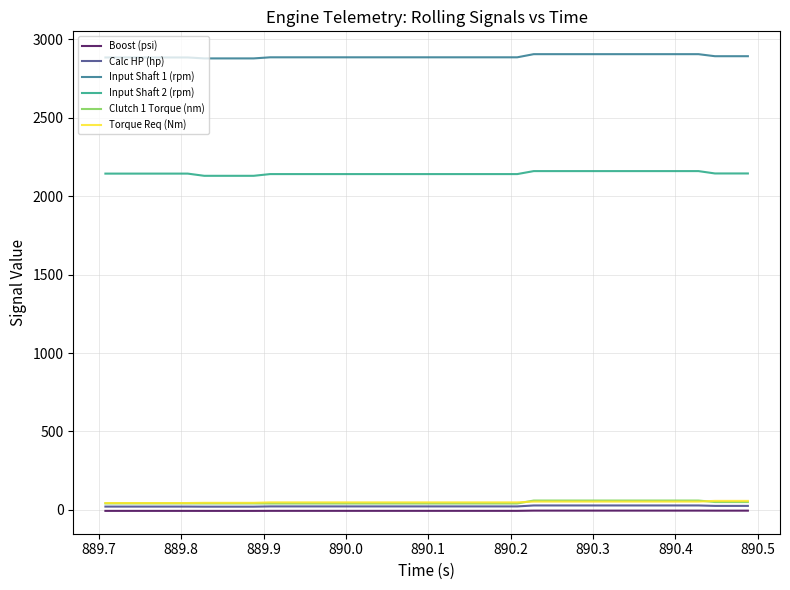

True or false: Input Shaft 2 (rpm) and Input Shaft 1 (rpm) cross at least once.

False